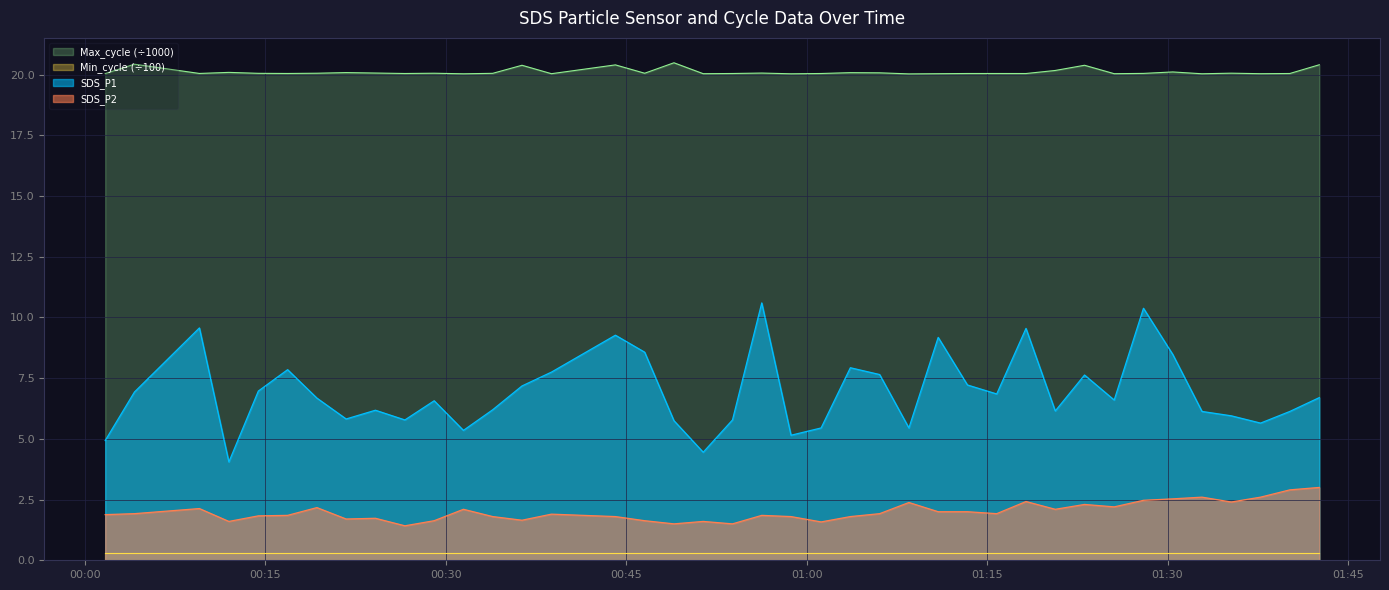

What is the sum of the Max_cycle values at 2022/12/08 00:21:43 and 2022/12/08 00:56:16?

40.2